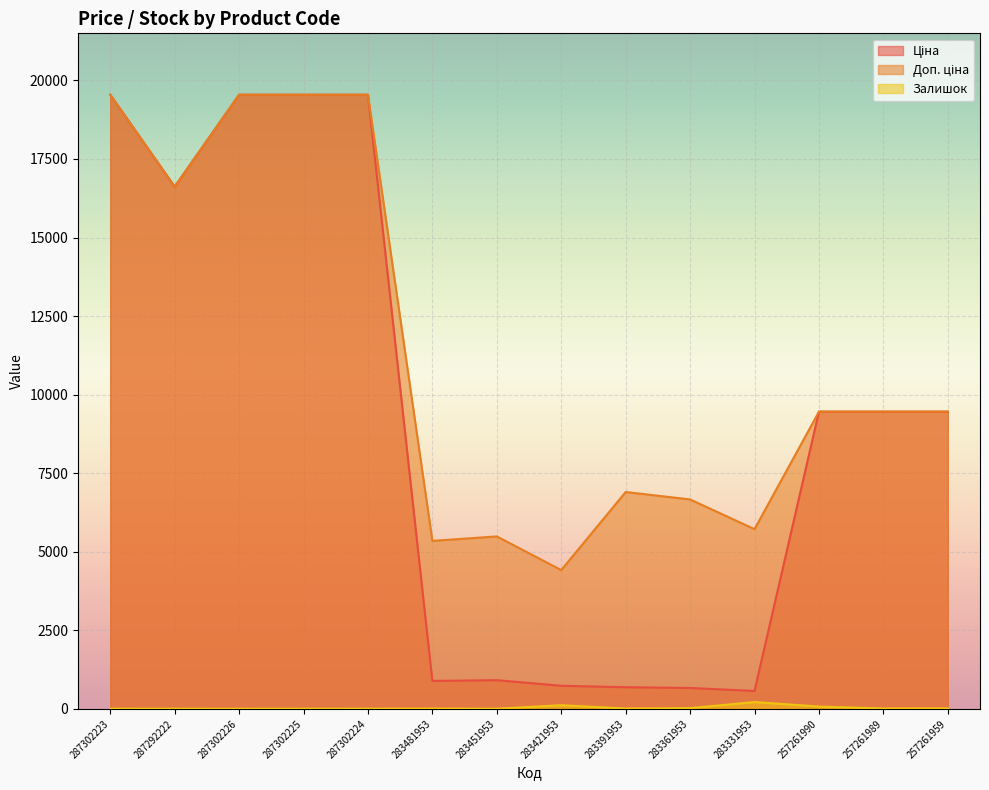

What is the minimum value for Залишок?

5.0